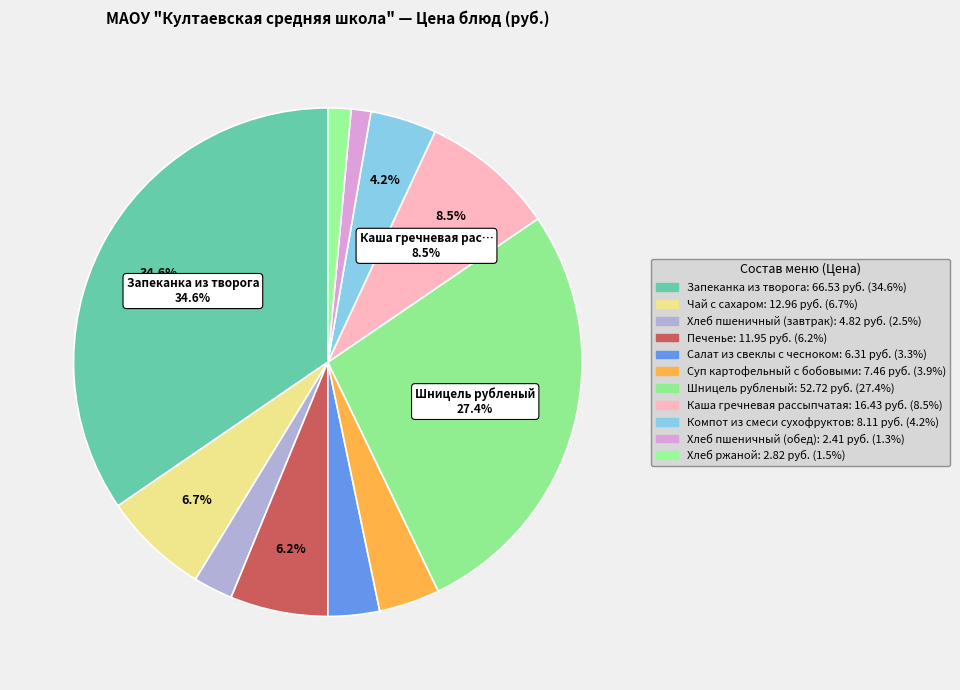

Is the sum of Каша гречневая рассыпчатая and Шницель рубленый greater than half?

No